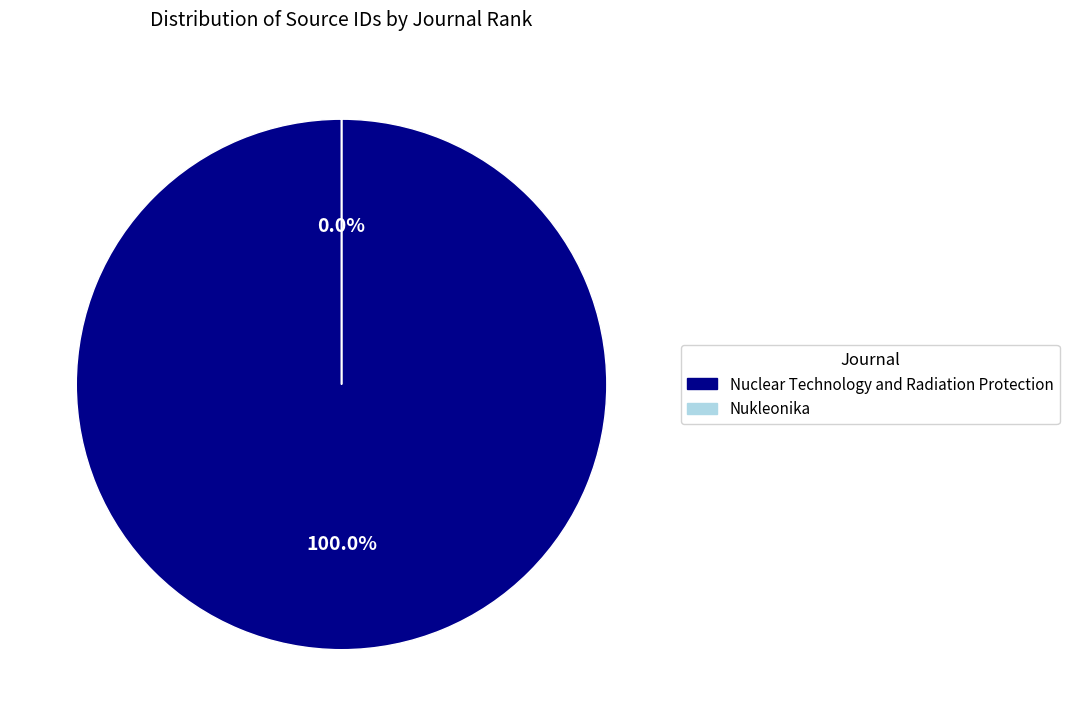

Which category accounts for the majority?

Nuclear Technology and Radiation Protection (Rank 1)